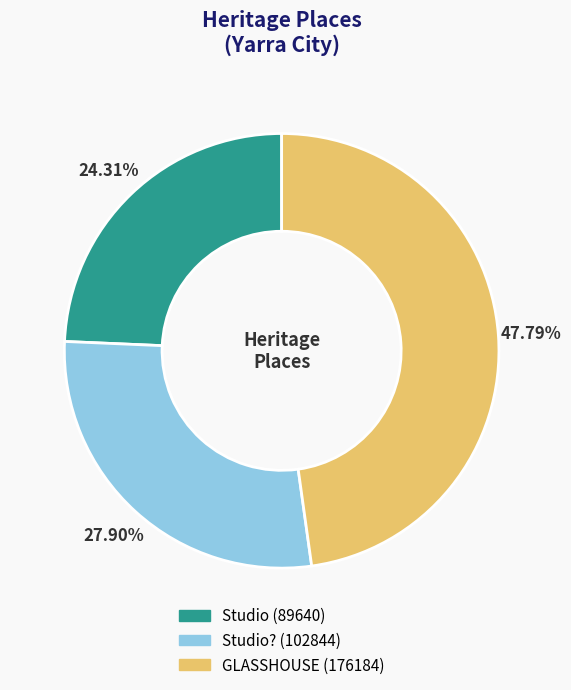

Is there a majority slice in this chart?

No